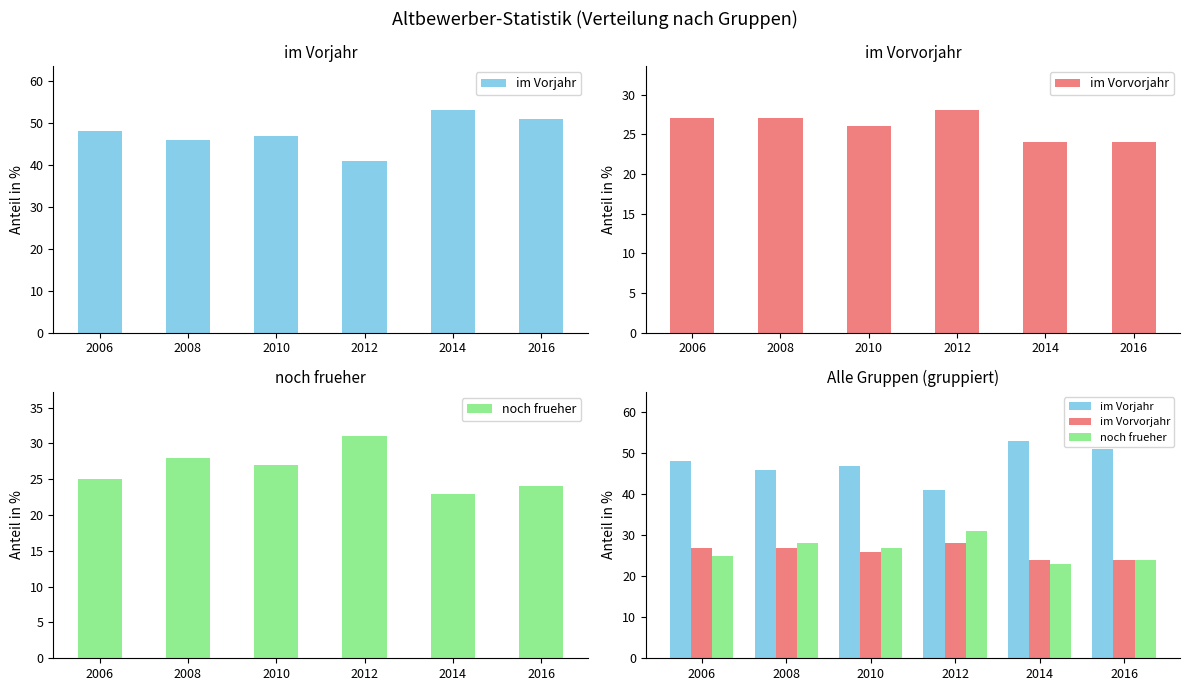

What is the difference between the highest and lowest values at 2010?

21